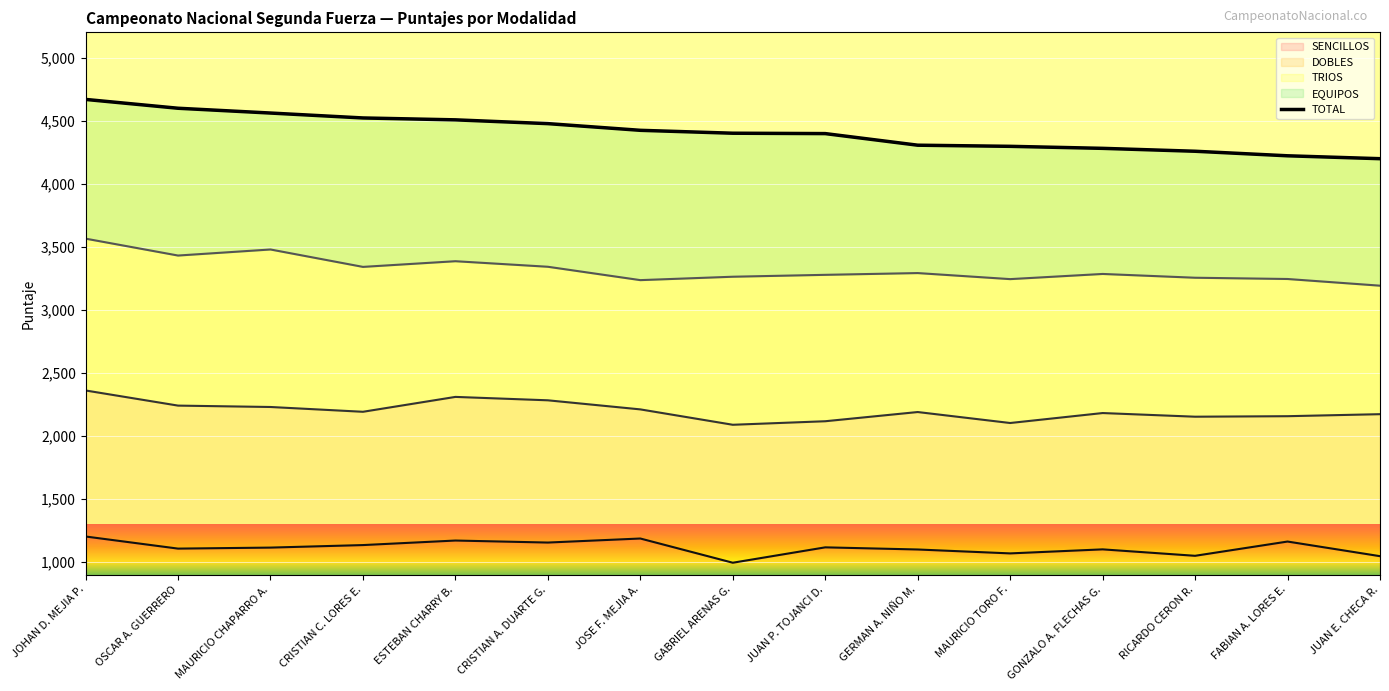

What is the difference between the second highest and second lowest values?

377